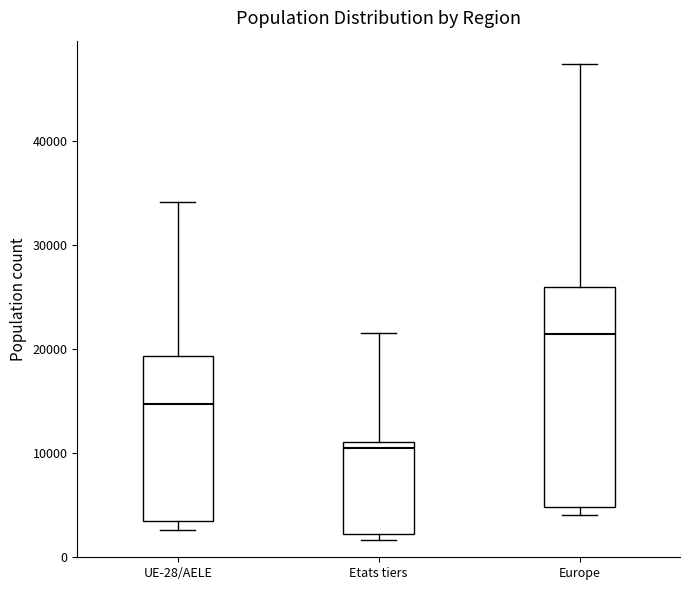

Which box's median line is the highest?

Europe